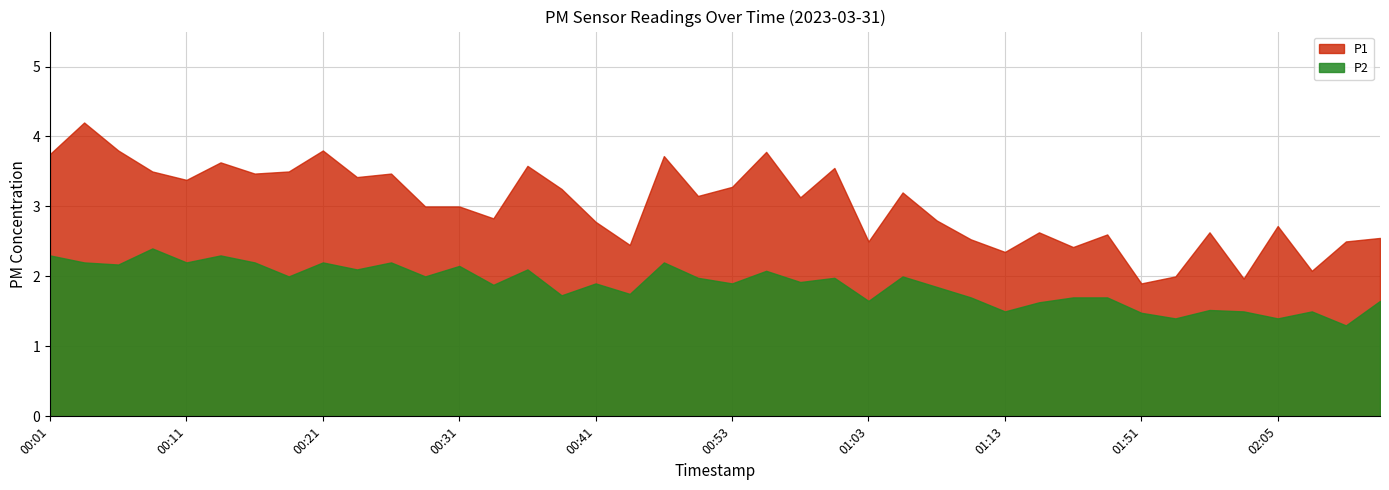

What is the label of the 6th point from the left?

00:14